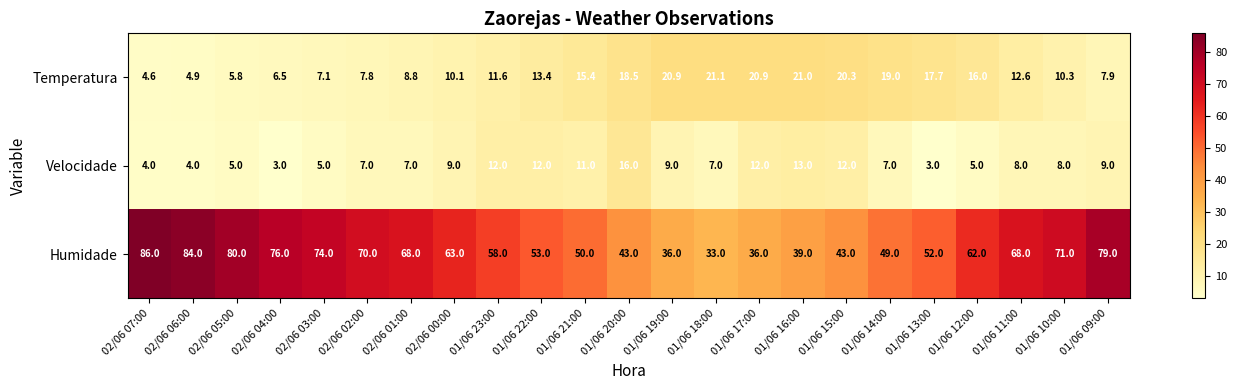

Is it true that Velocidade equals 4.7 at 02/06 04:00?

False